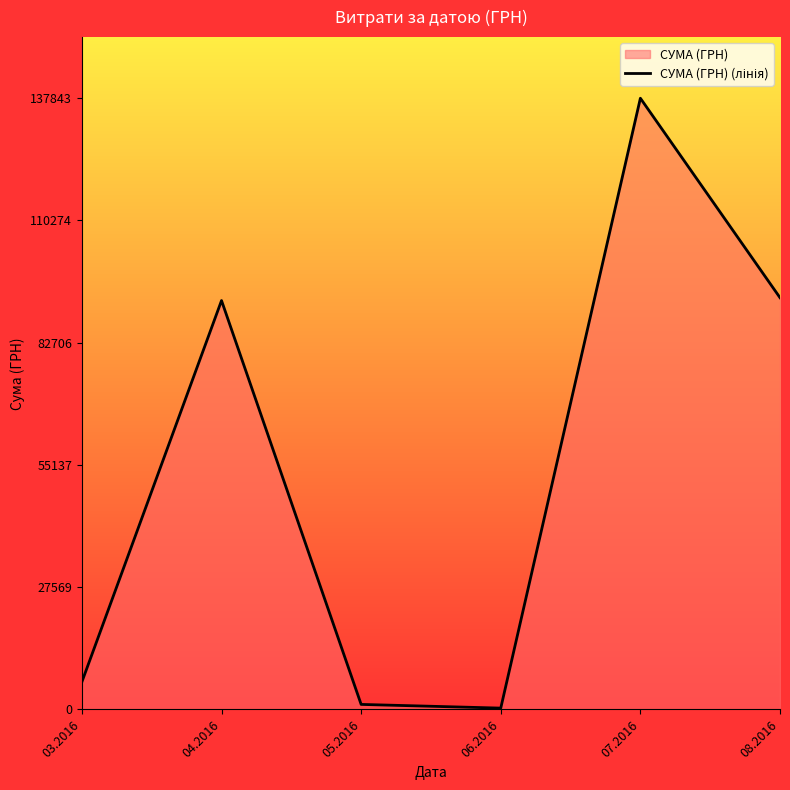

What is the ratio of the value at 03.2016 to the value at 08.2016?

0.1